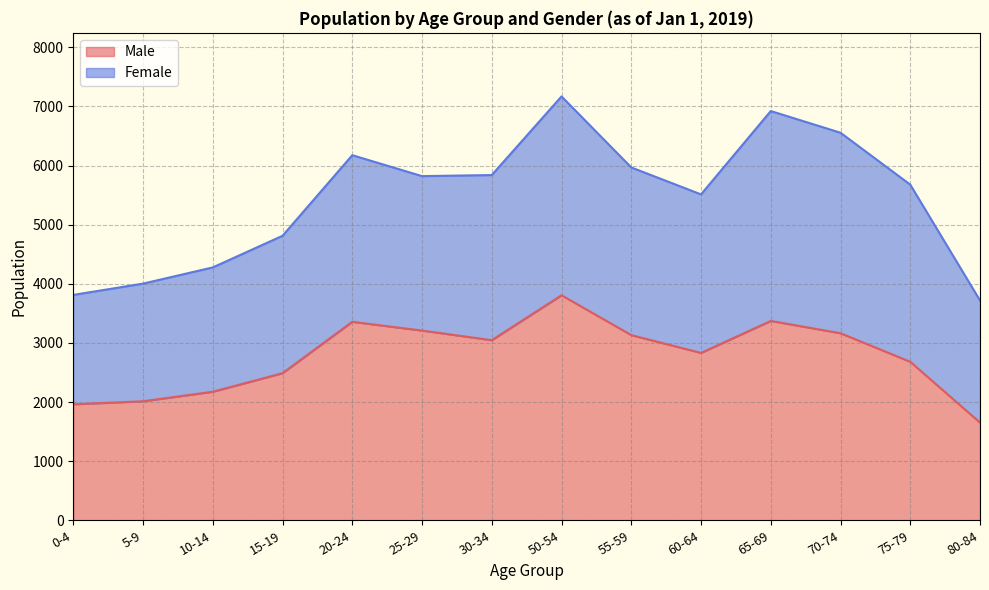

What is the smallest value displayed?

1652